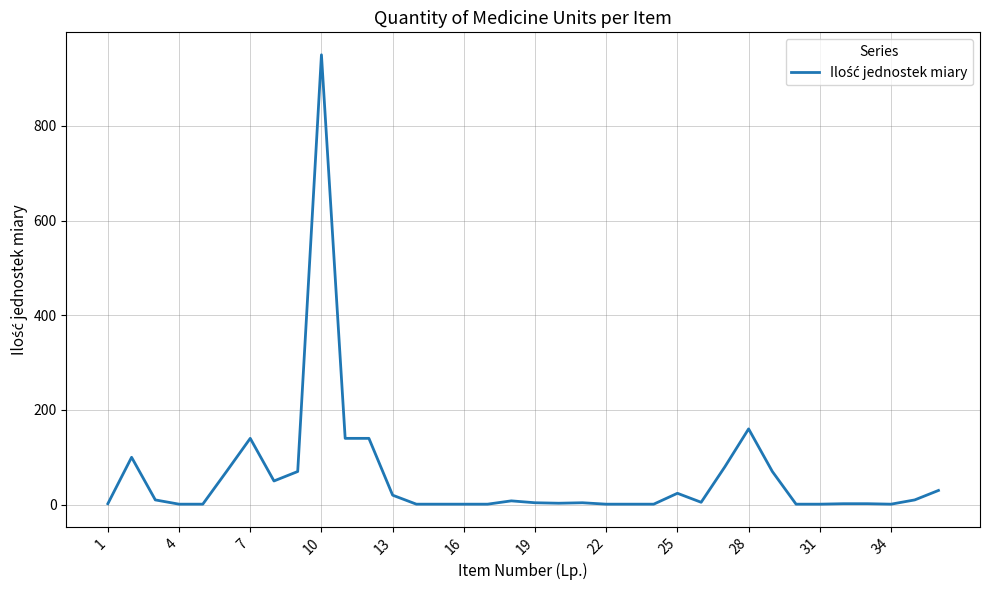

What is the sum of all values?

2106